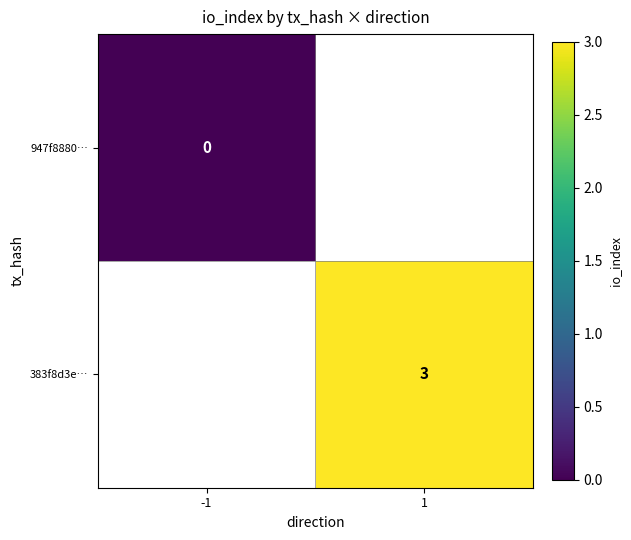

Is it true that 383f8d3e… equals 3 at 1?

True